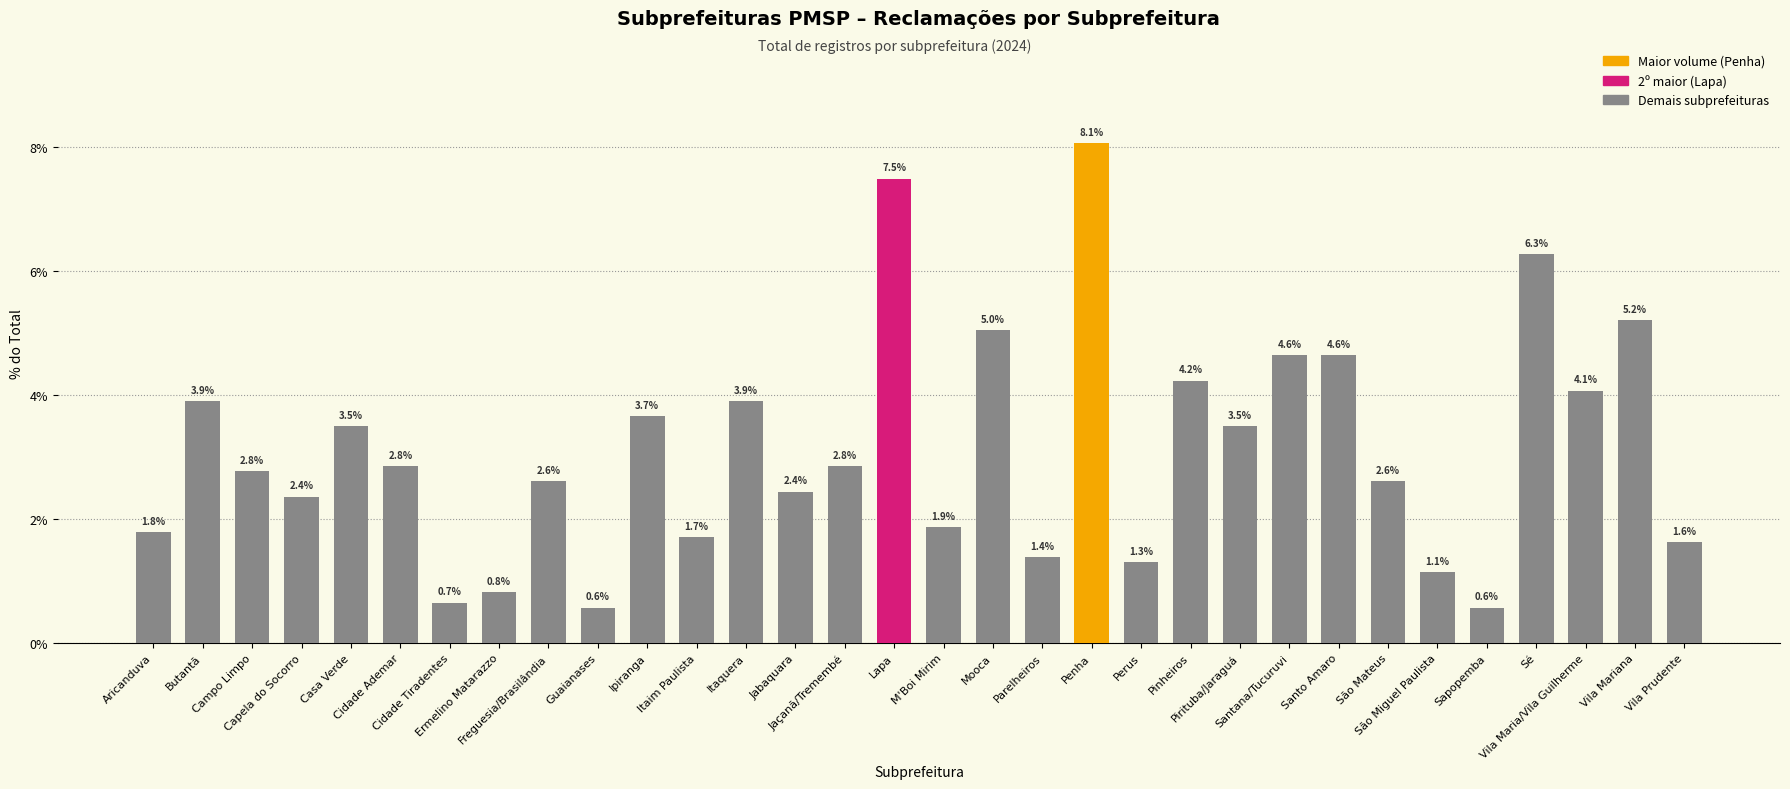

What is the minimum value shown in the chart?

0.6